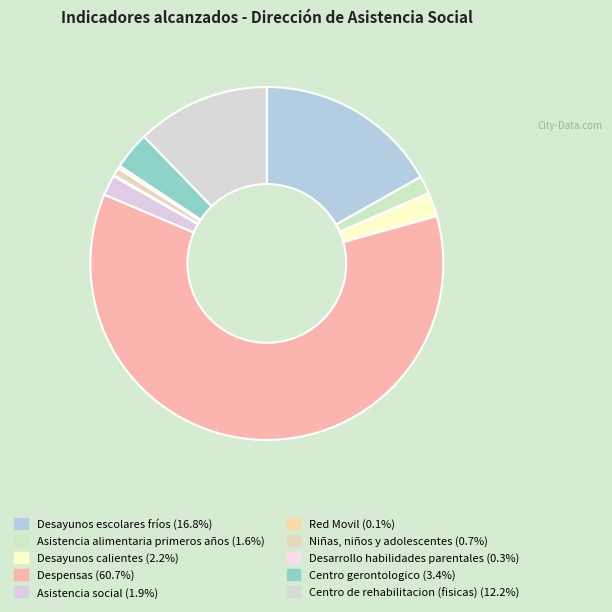

To the nearest percent, what is the difference between the Centro de rehabilitacion (fisicas) and Desayunos escolares fríos slice percentages?

5%